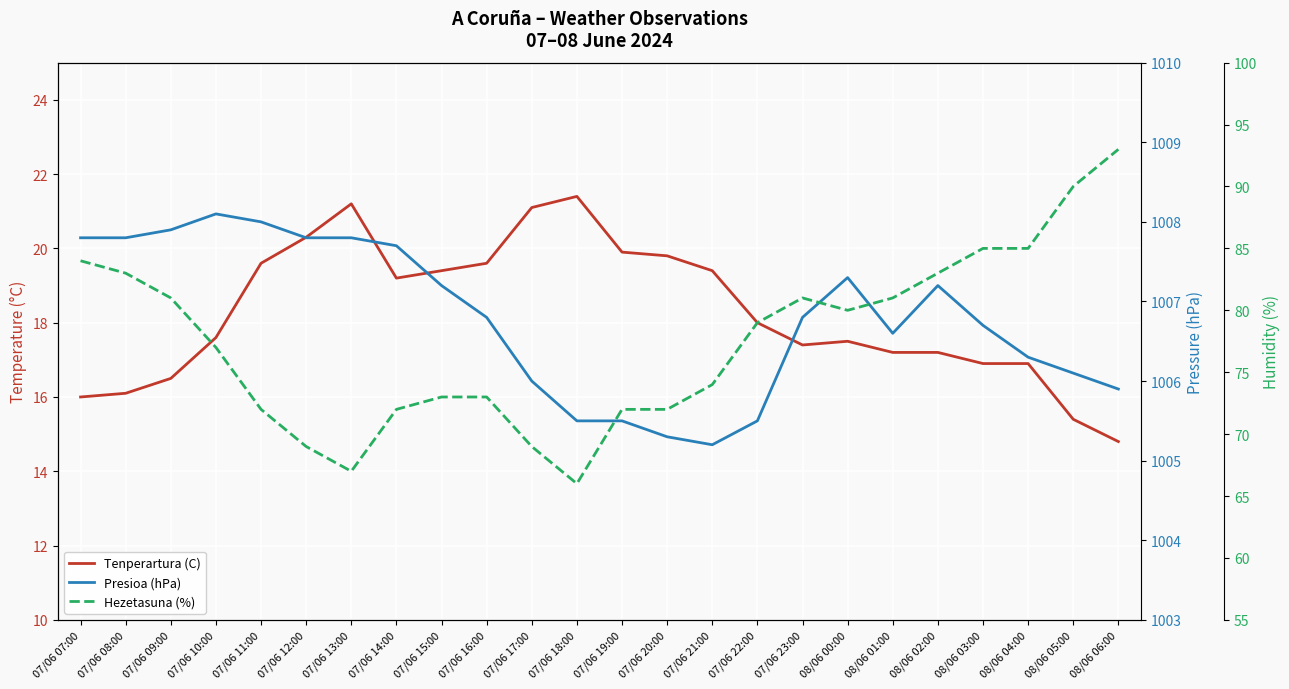

Which category has the lowest value in the Hezetasuna (%) series?

07/06 18:00